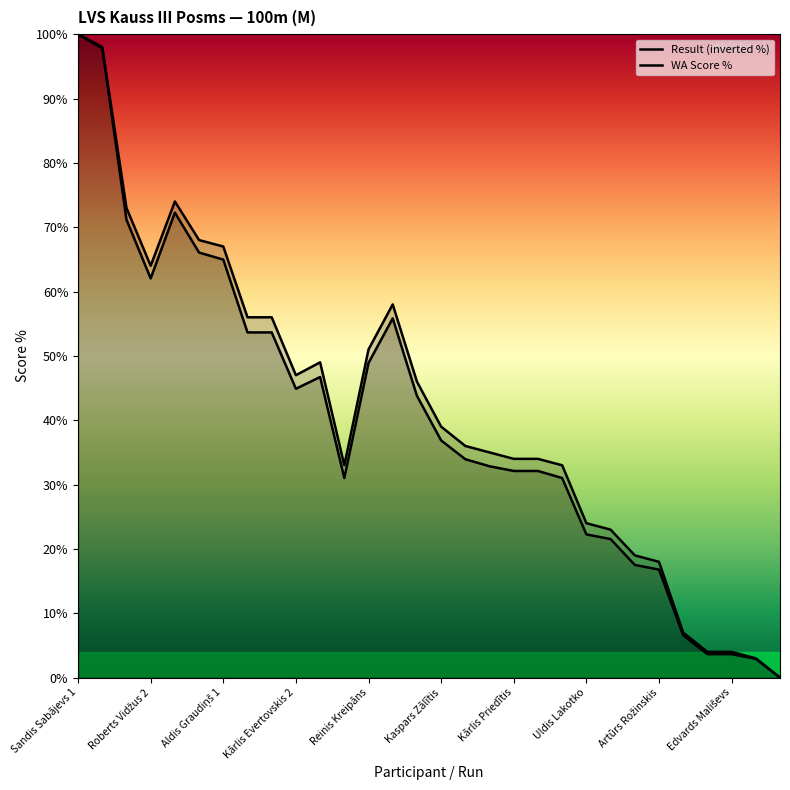

List the series in order of their peak value, lowest first.

Result (inverted %), WA Score %